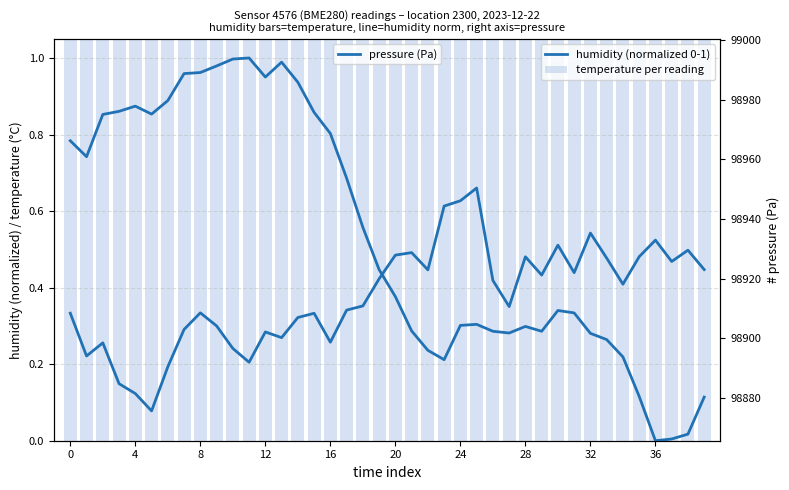

The value of humidity (normalized 0-1) at 10 is 1.0. True or false?

True